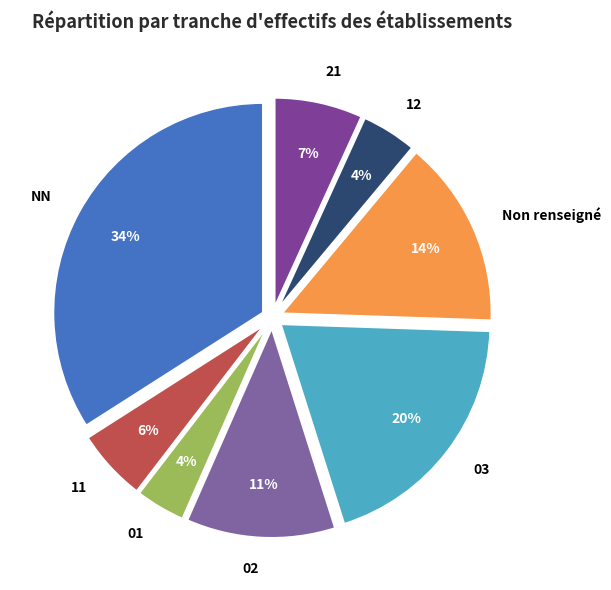

Do 01 and 21 together represent more than half of the pie?

No